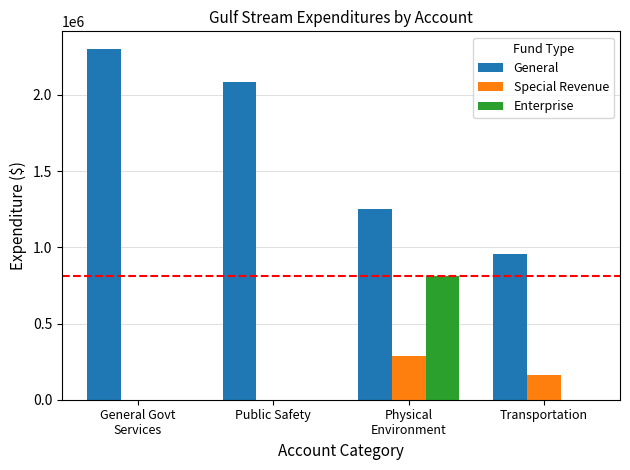

What are all the series names shown in the legend?

General, Special Revenue, Enterprise